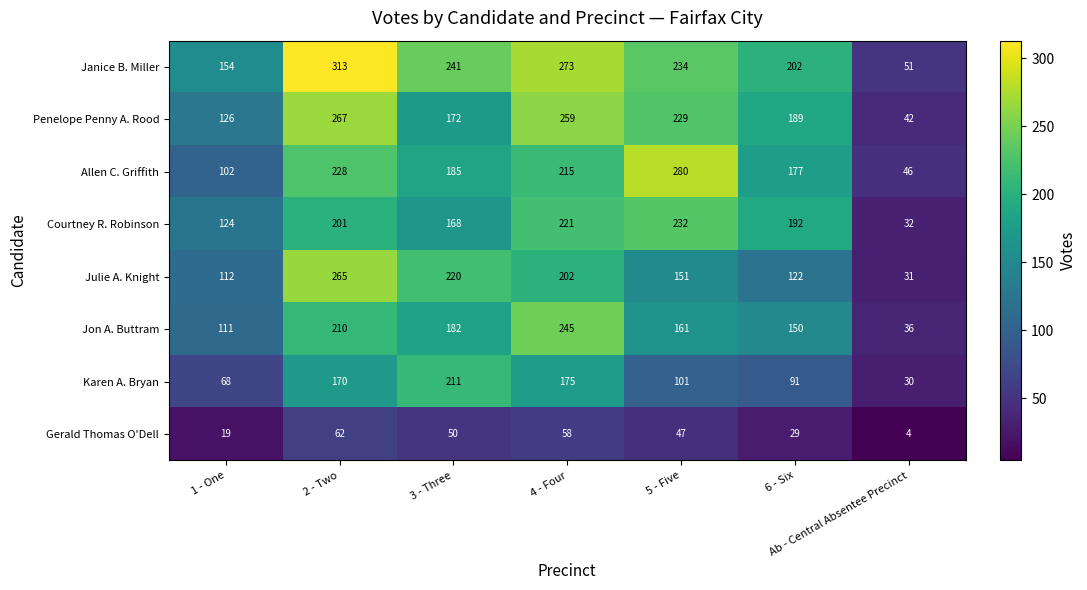

Which series has the largest total across all categories?

Janice B. Miller